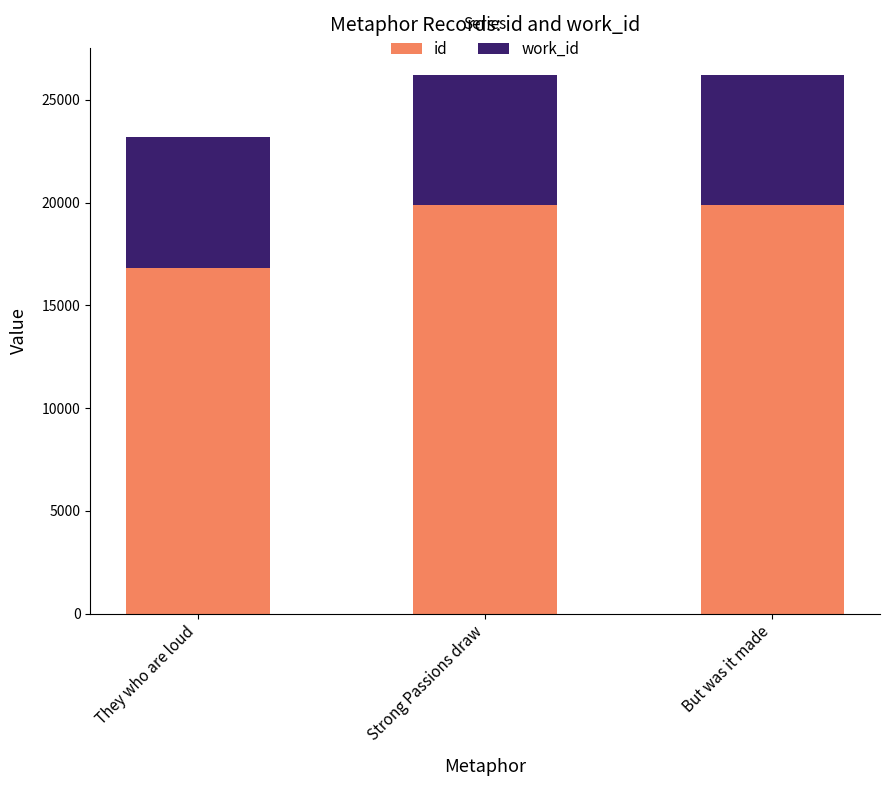

What is the difference between the maximum and minimum values in the id series?

3021